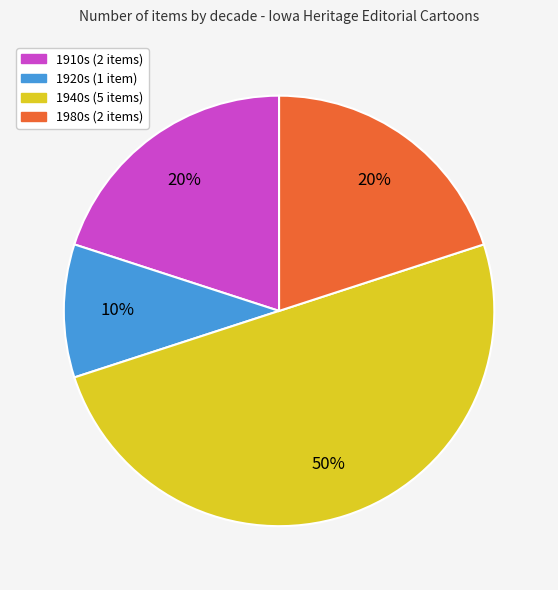

How many slices are in this pie chart?

4